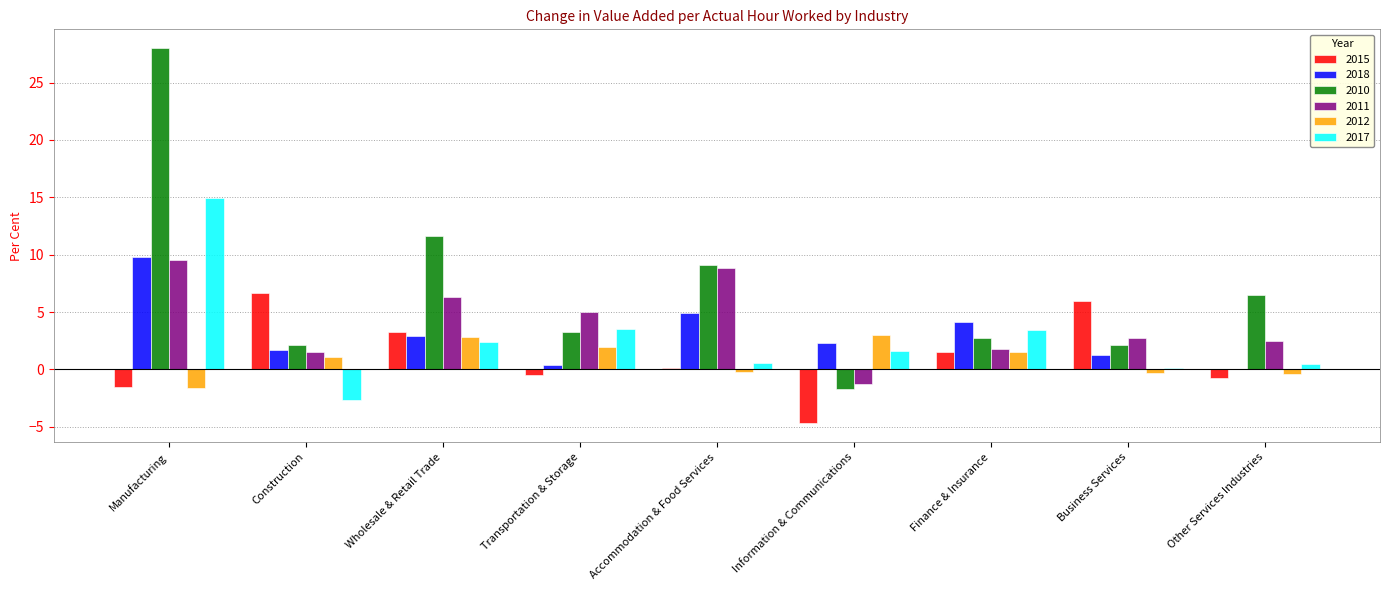

What is the spread (max minus min) of values at Transportation & Storage?

5.5